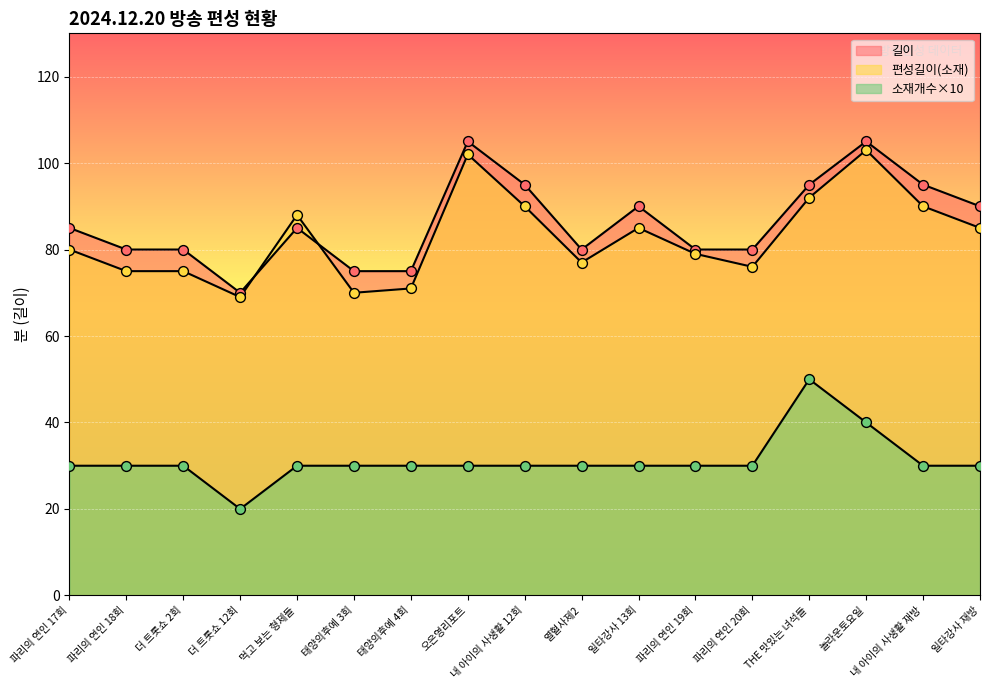

Which series contains the highest Y value?

길이